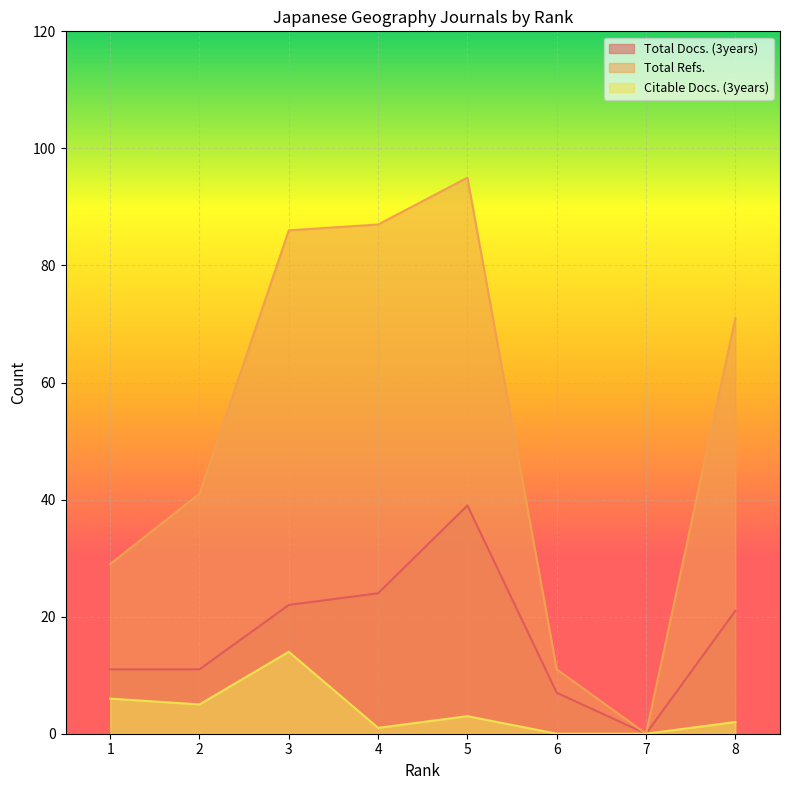

Reading left to right, extract all data points from this chart.

Total Docs. (3years): 8=21	7=0	6=7	5=39	4=24	3=22	2=11	1=11
Total Refs.: 8=71	7=0	6=11	5=95	4=87	3=86	2=41	1=29
Citable Docs. (3years): 8=2	7=0	6=0	5=3	4=1	3=14	2=5	1=6